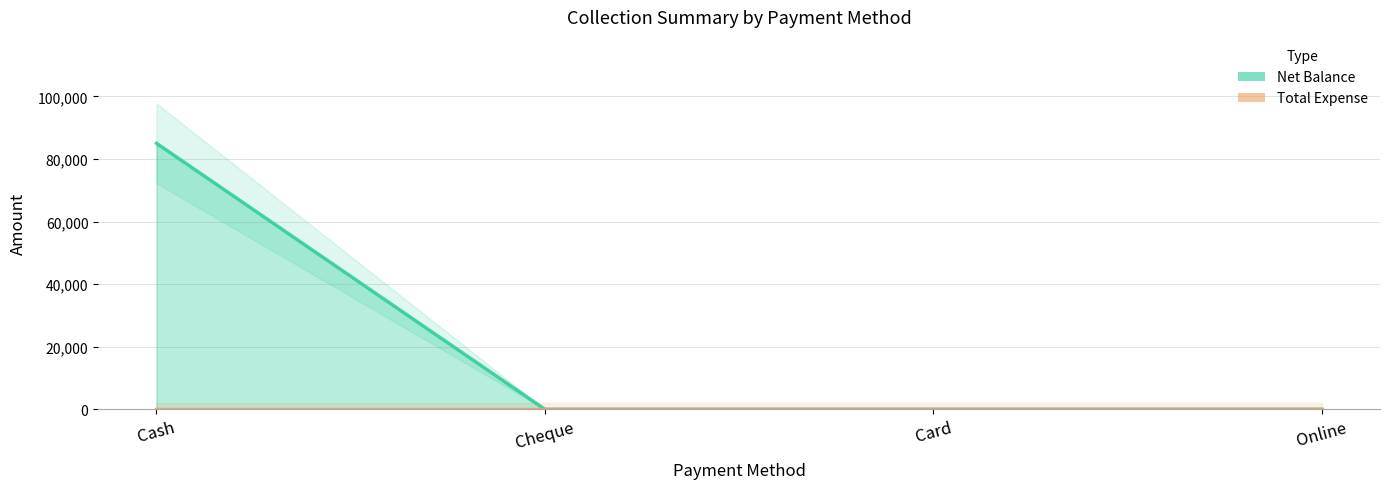

Which label corresponds to the largest value in the chart?

Cash